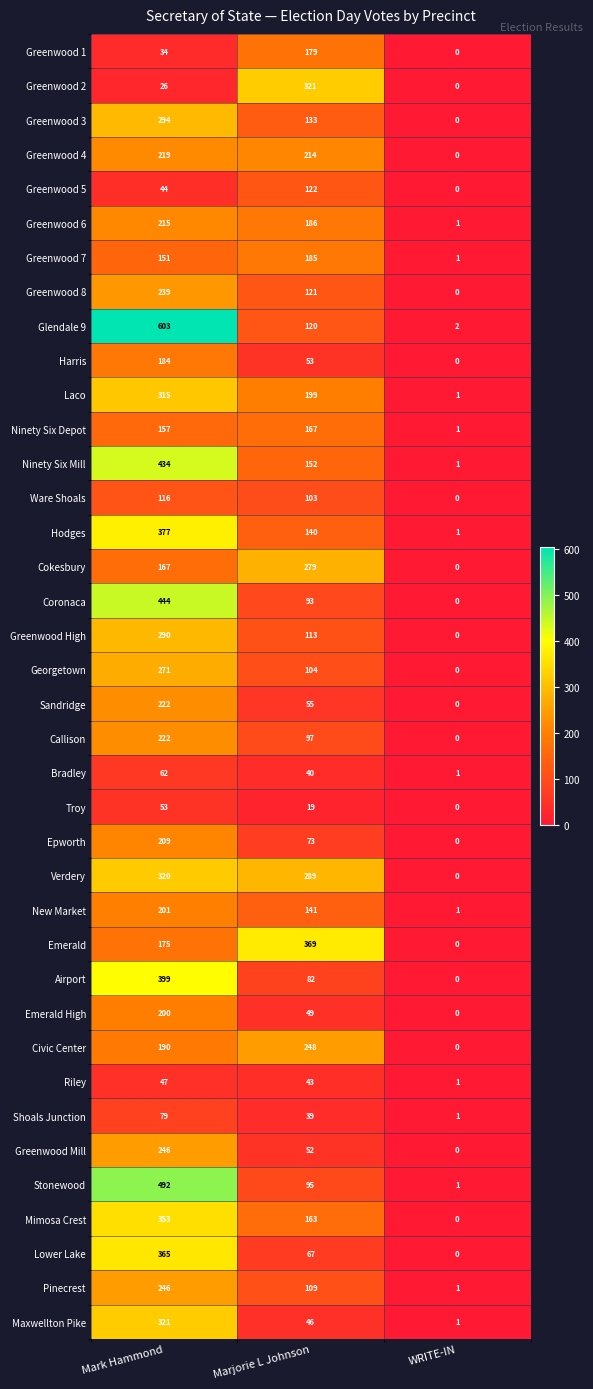

List the labels in order of Hodges value, smallest first.

WRITE-IN, Marjorie L Johnson, Mark Hammond